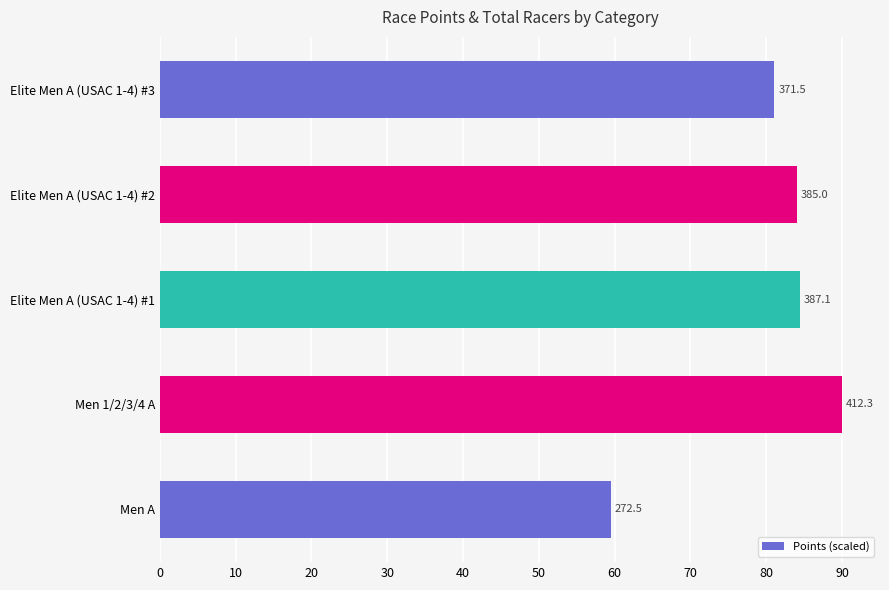

Does the chart contain any negative values?

No